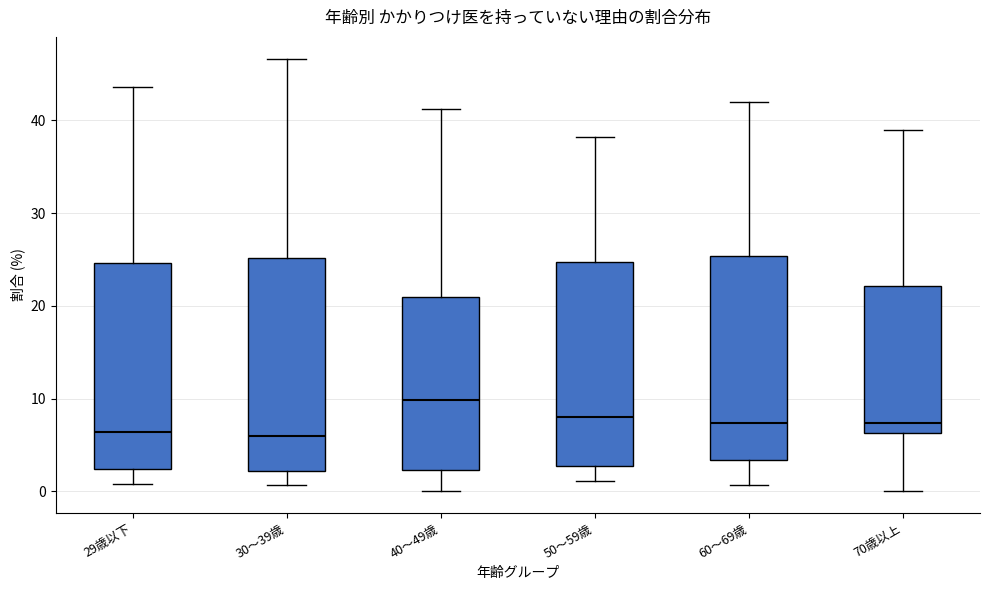

Which box has the highest median line?

40～49歳